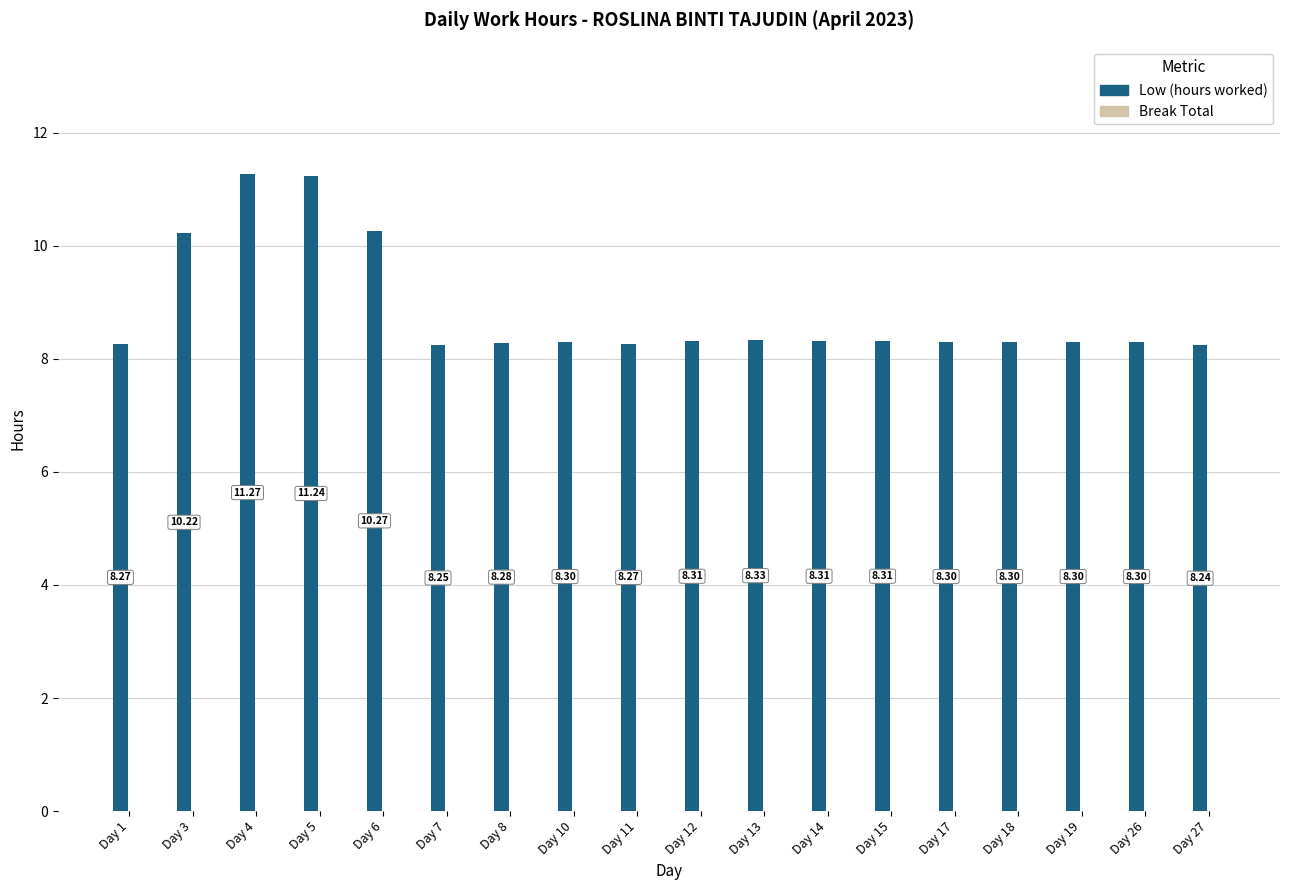

What is the ratio of the value at Day 5 to the value at Day 27?

1.4